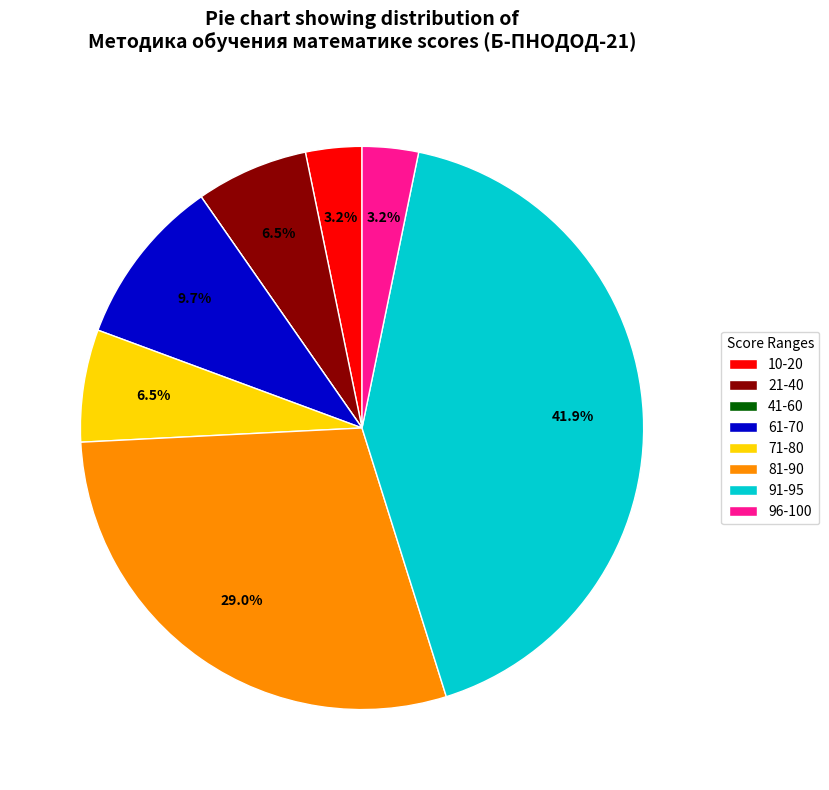

What percentage is NOT represented by 21-40?

93.5%